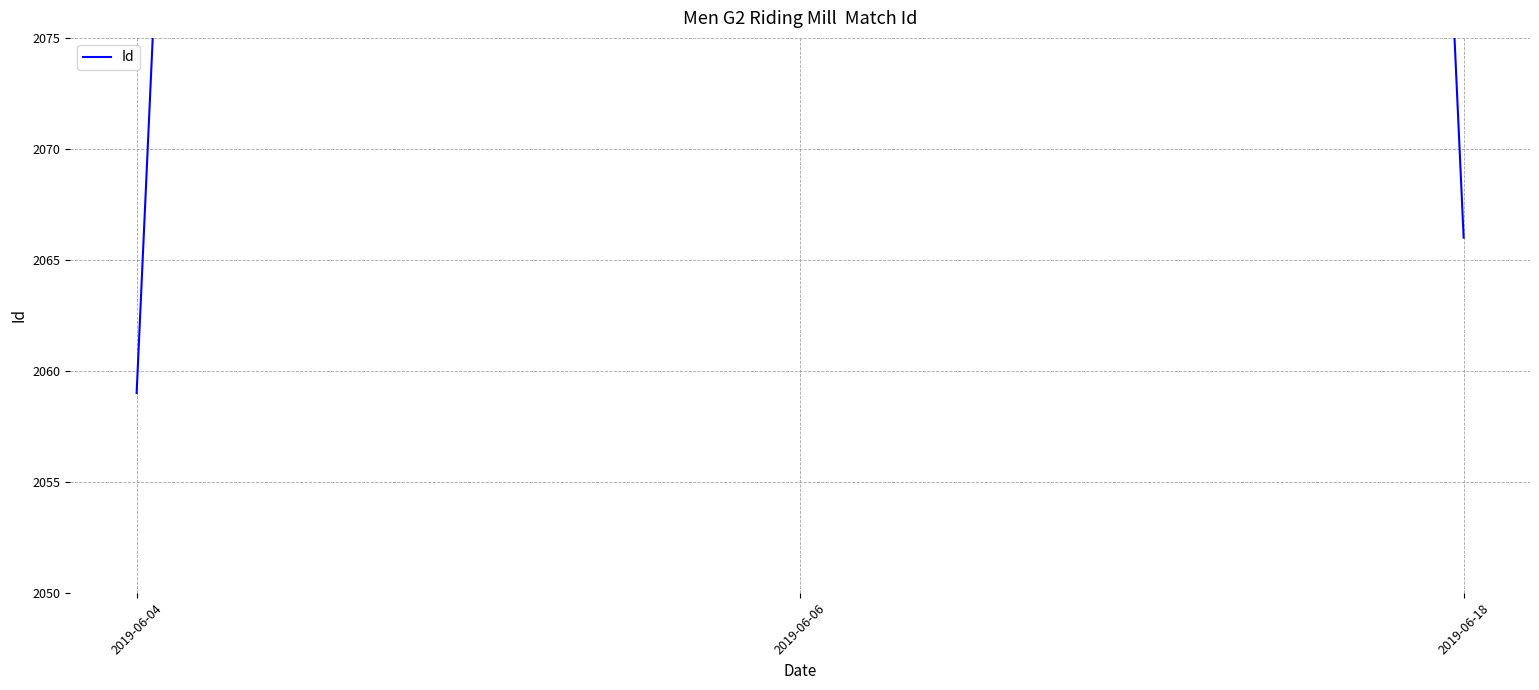

Approximately how many times larger is the value at 2019-06-18 compared to 2019-06-04?

1.0